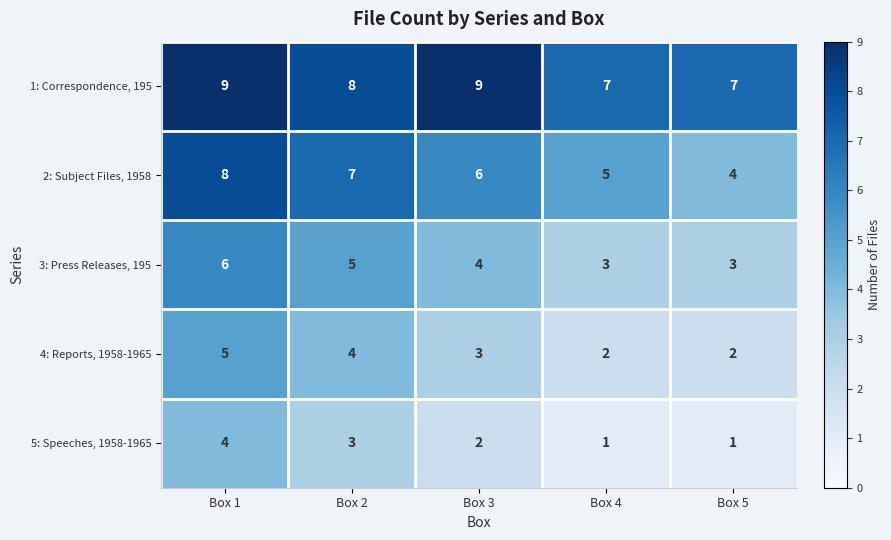

What is the difference between the maximum and minimum values in the 3: Press Releases, 195 series?

3